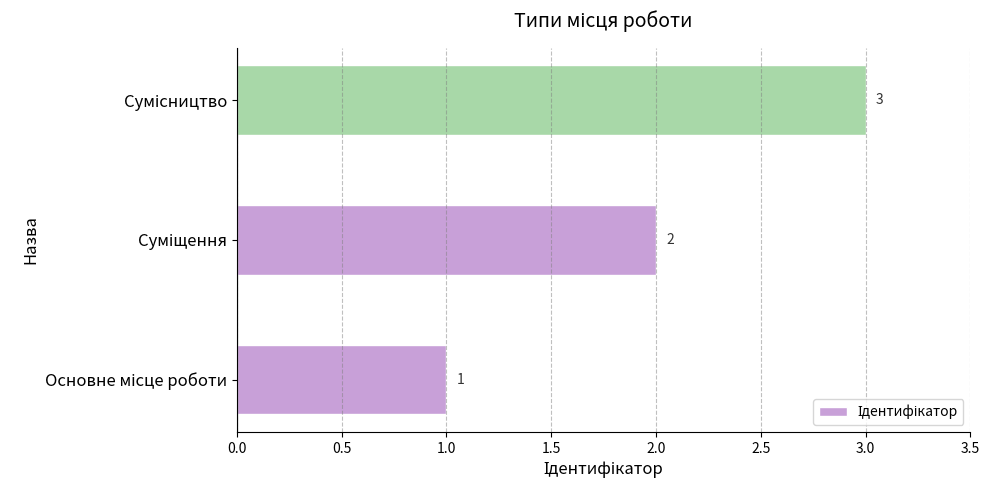

Count the number of data series in this chart.

1